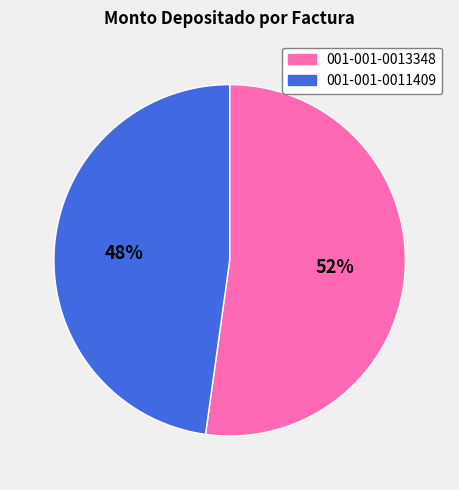

Is there a majority slice in this chart?

Yes